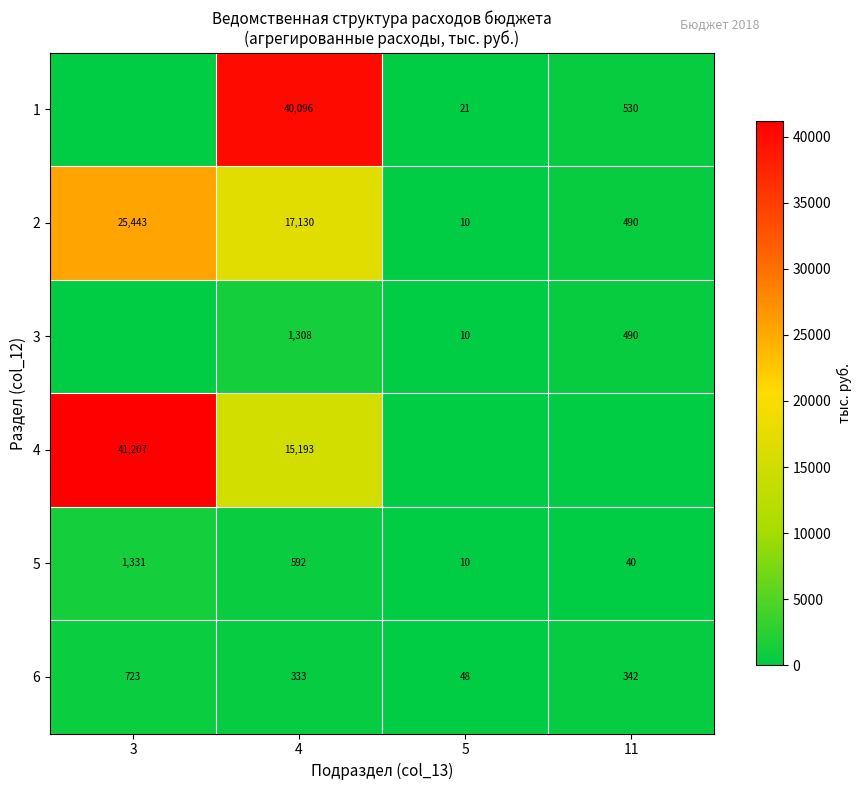

List the labels in order of 6 value, largest first.

3, 11, 4, 5